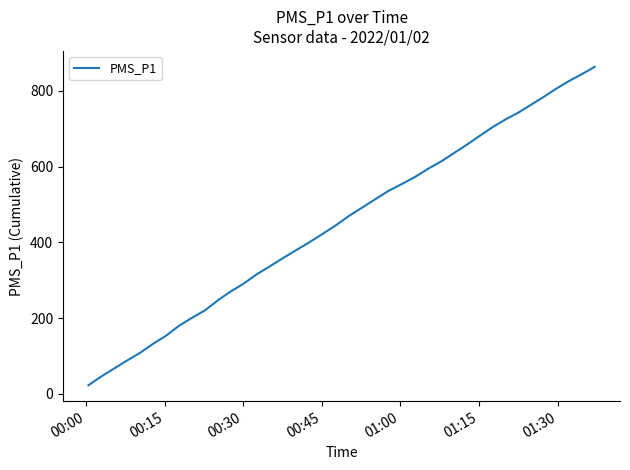

How many categories are shown in the chart?

40